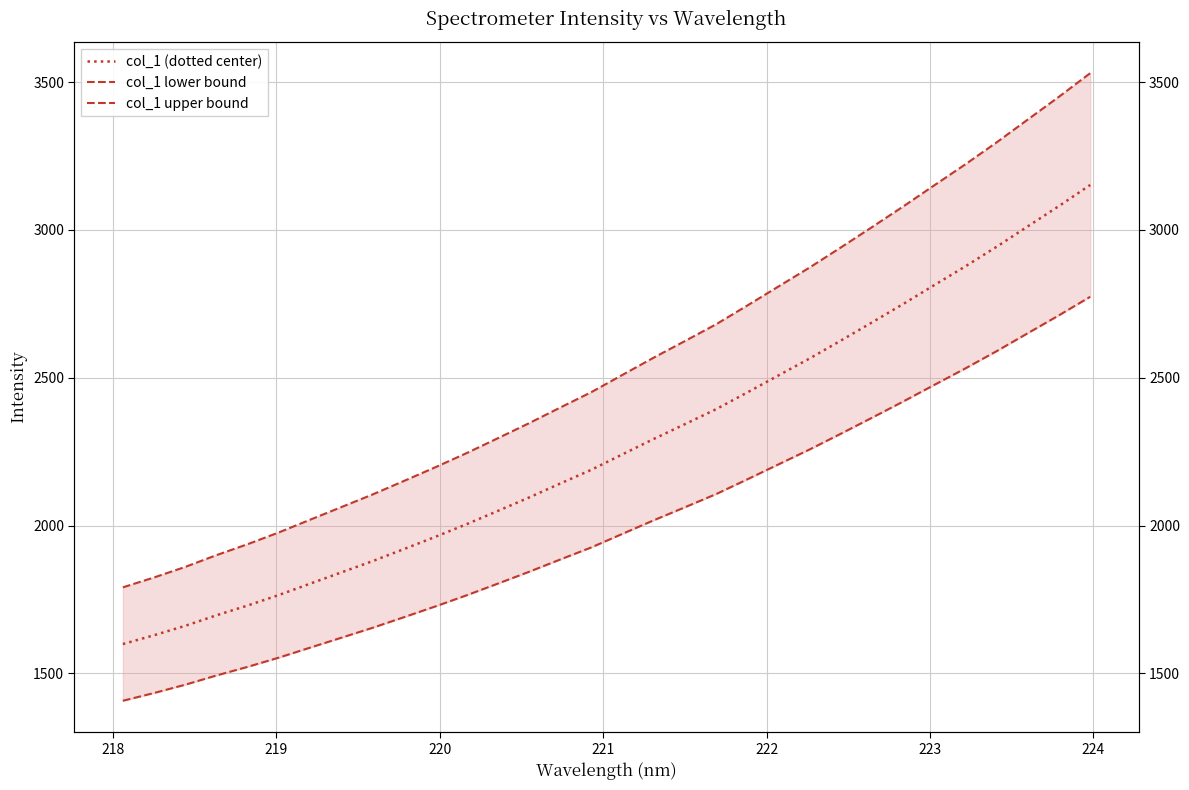

Does the chart display data point markers on the line(s)?

No